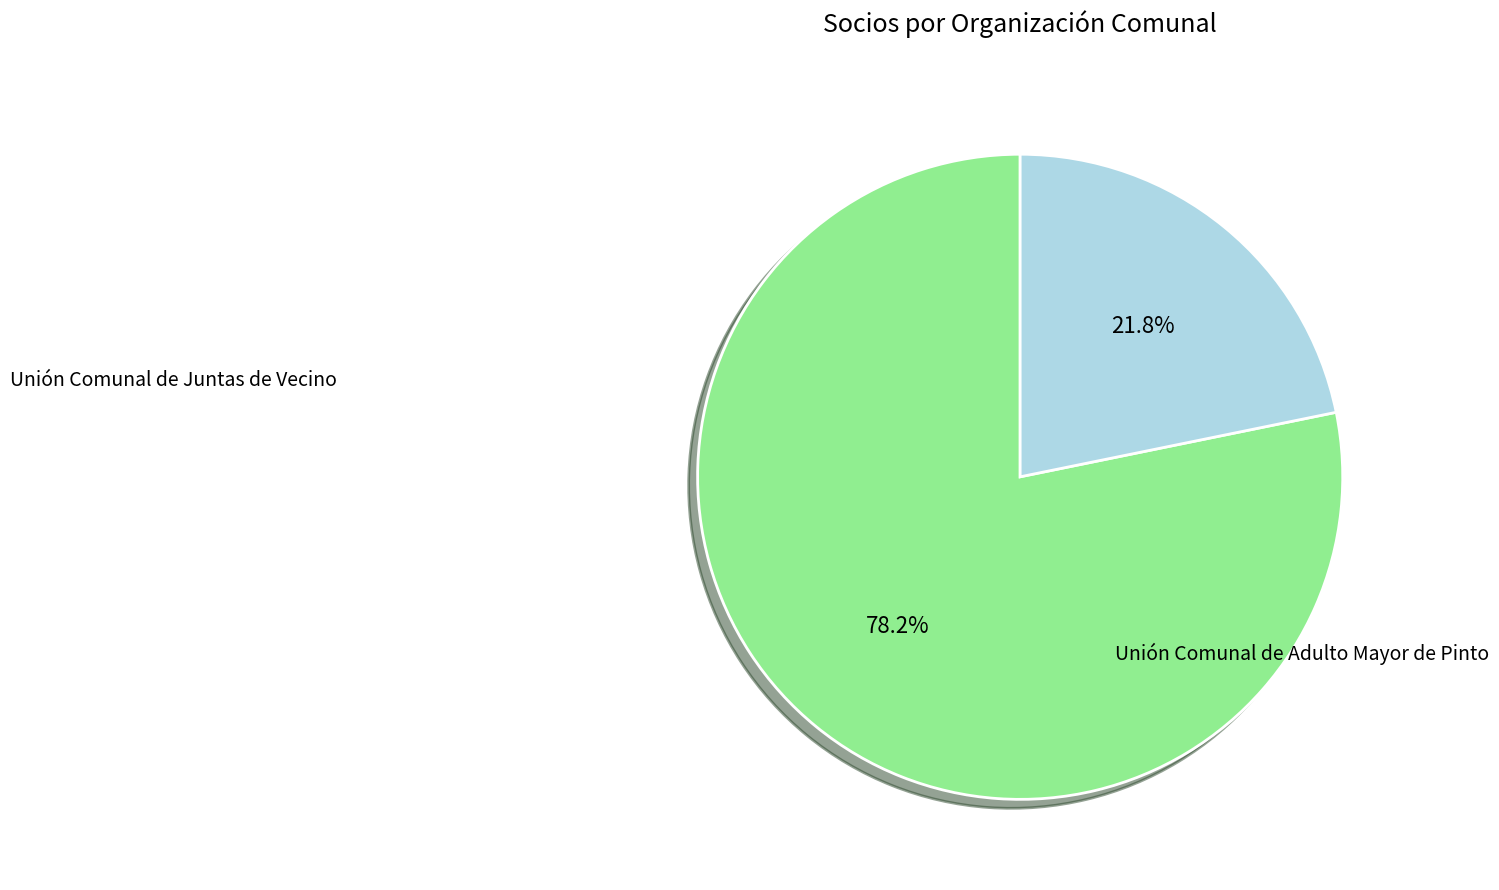

To the nearest percent, what is the difference between the largest and smallest slice percentages?

56%